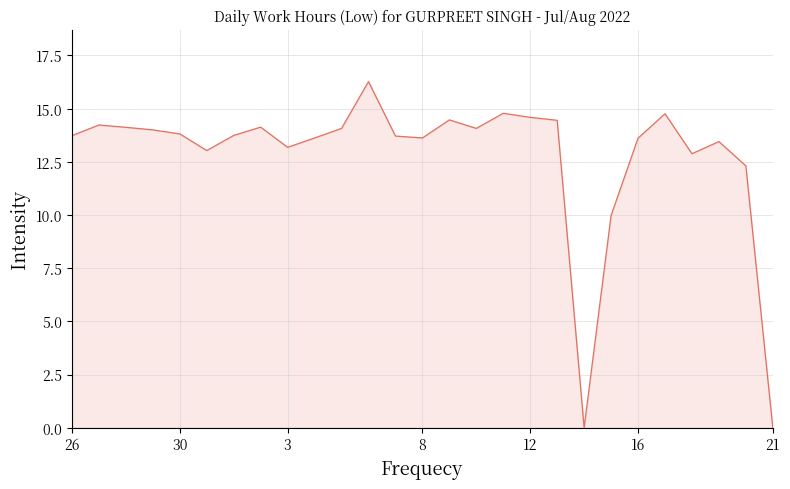

What is the maximum value shown in the chart?

16.3